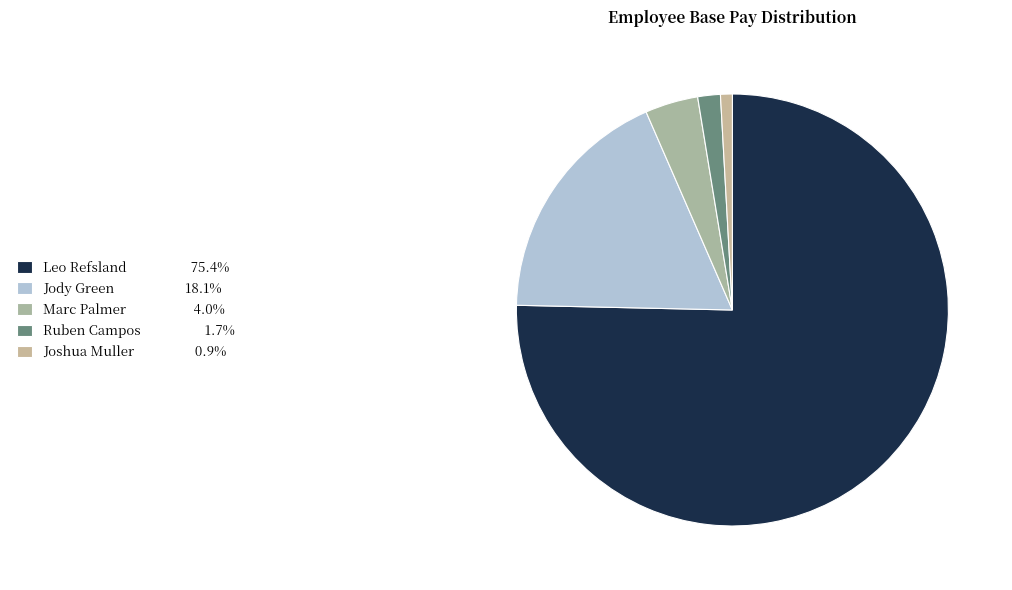

Approximately how many times larger is the value at Joshua Muller compared to Marc Palmer?

0.2